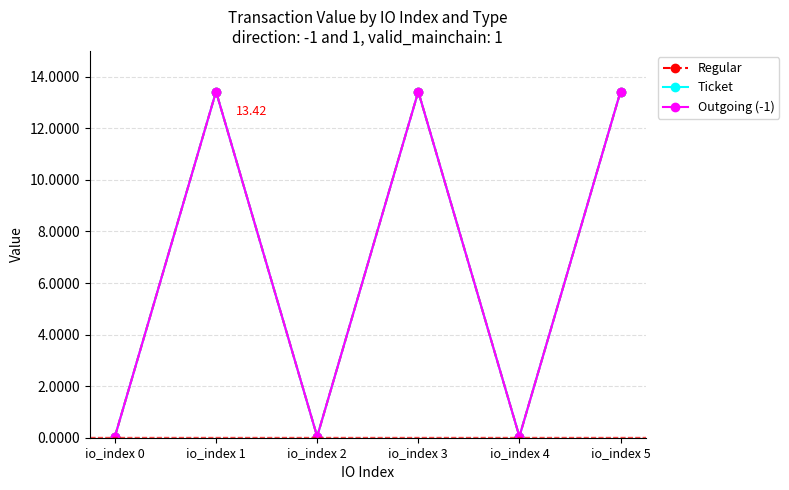

In Regular, how many points are lower than both neighbors (excluding endpoints)?

2